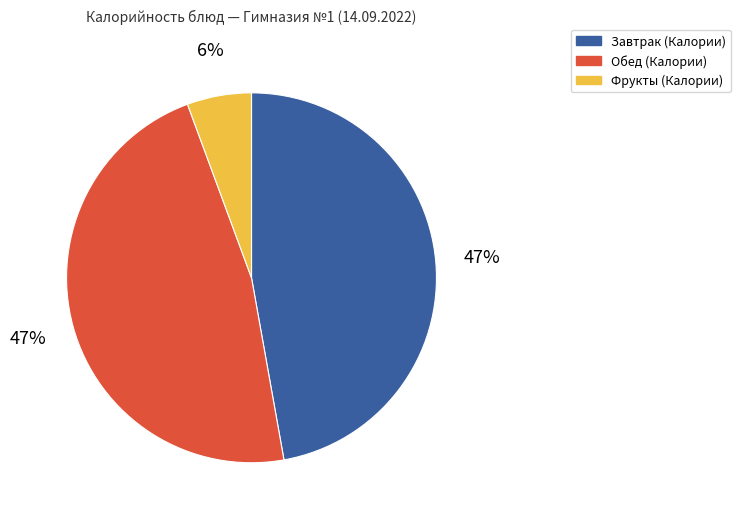

Does any single category account for the majority?

No